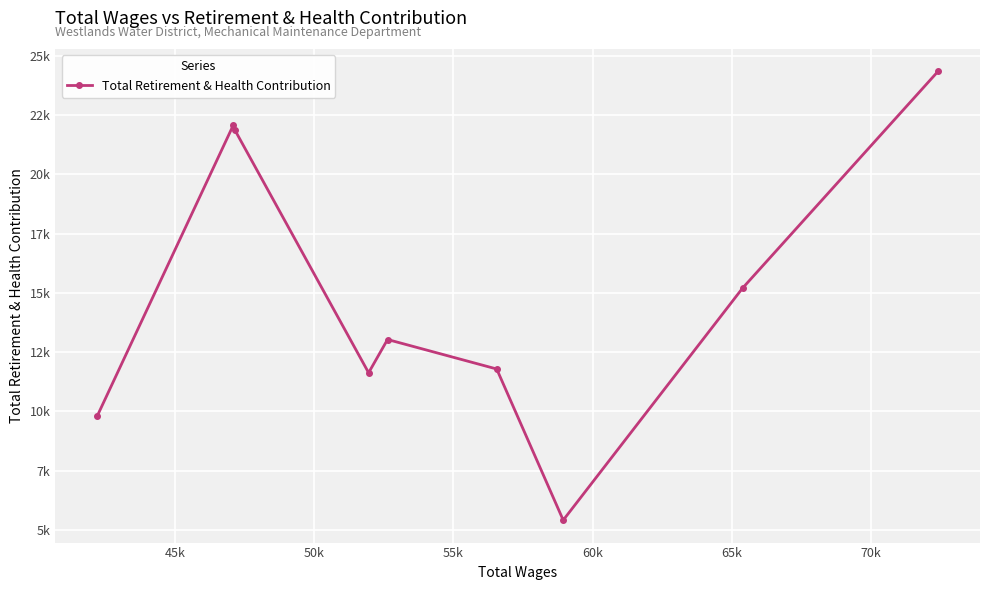

Is this an area chart (filled region under the line)?

No